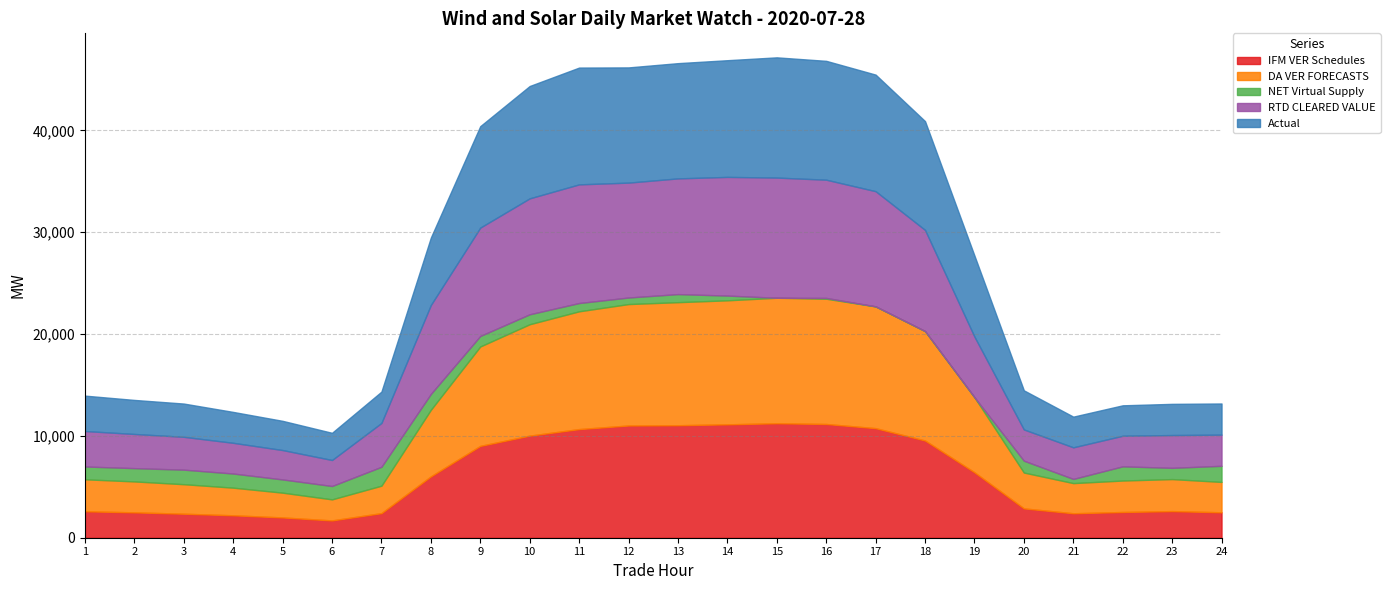

Where is the first local minimum for Actual?

6